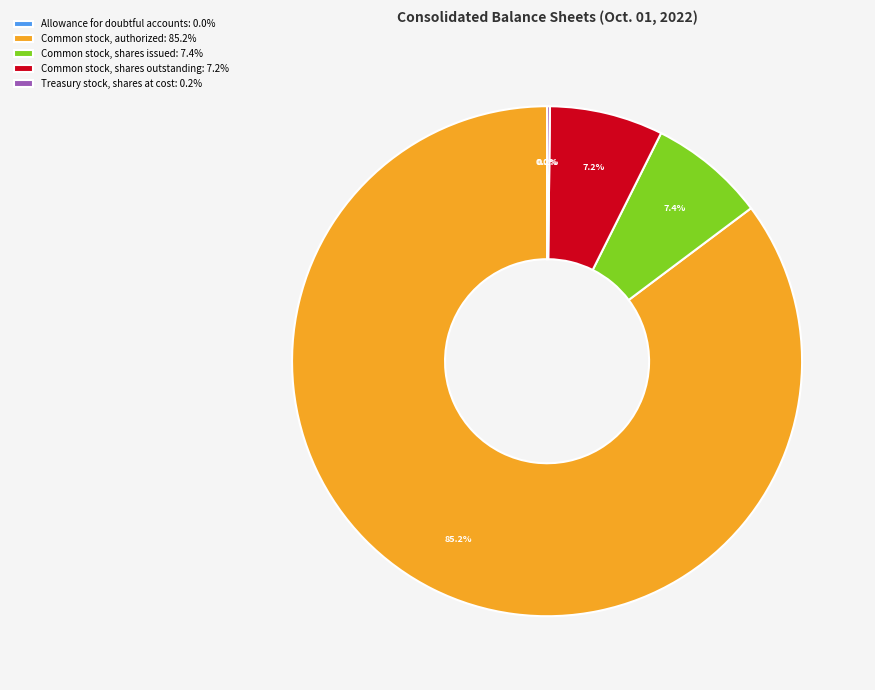

Is there a majority slice in this chart?

Yes